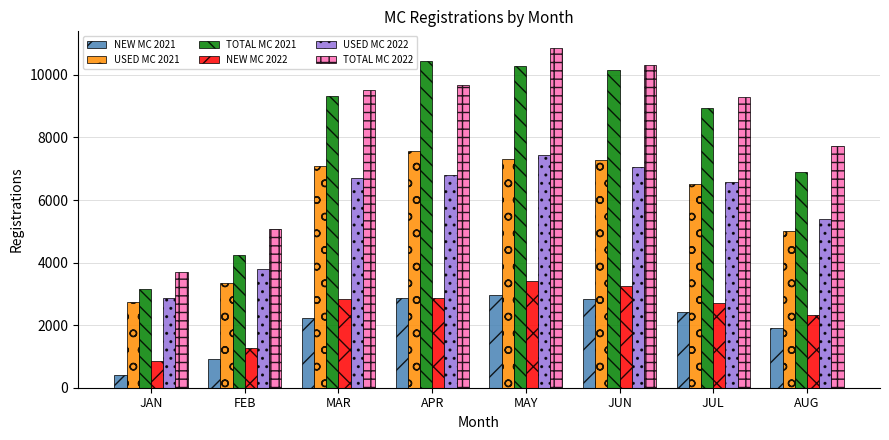

What is the smallest value displayed?

410